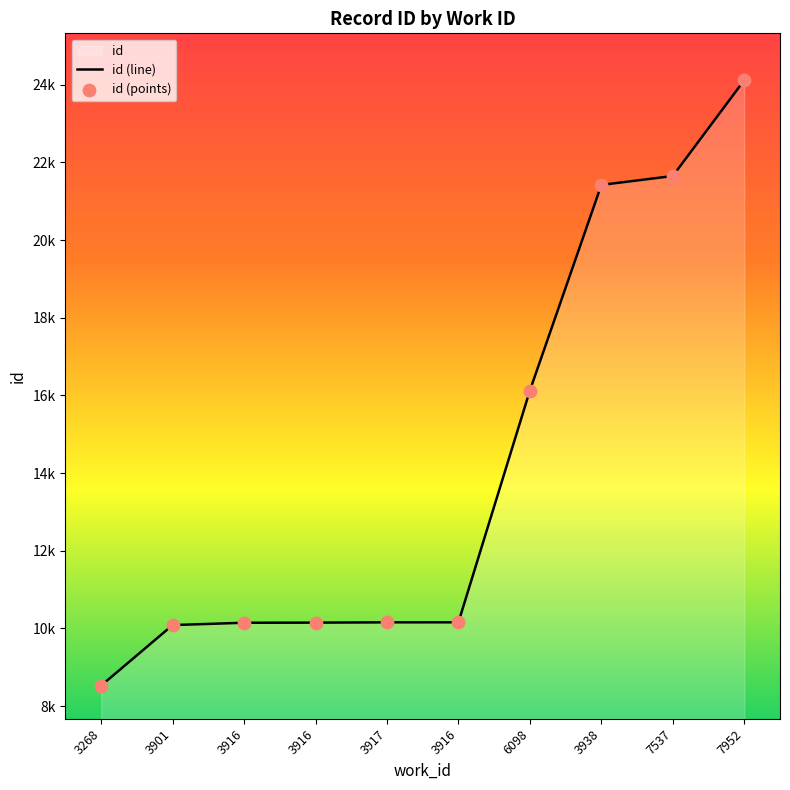

What is the change in value from 3268 to 3916?

+1619